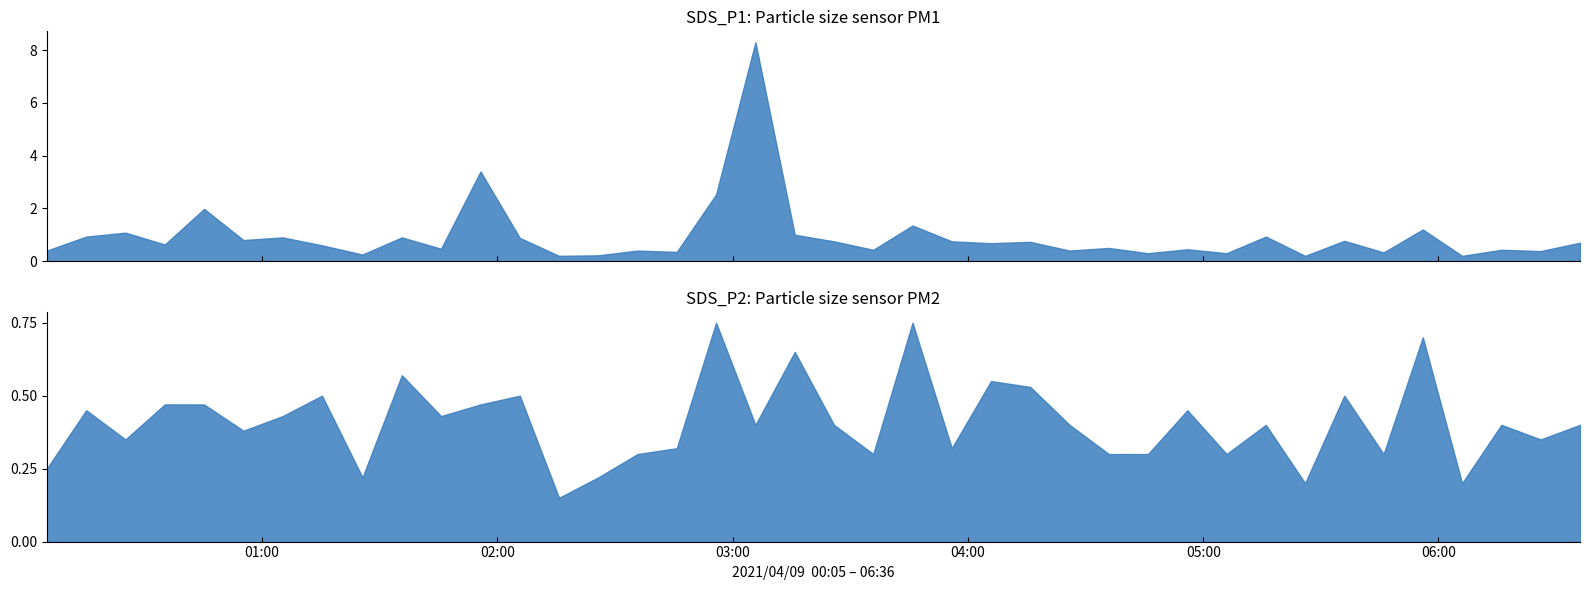

What is the sum of the SDS_P1 values at 25 and 10?

1.2